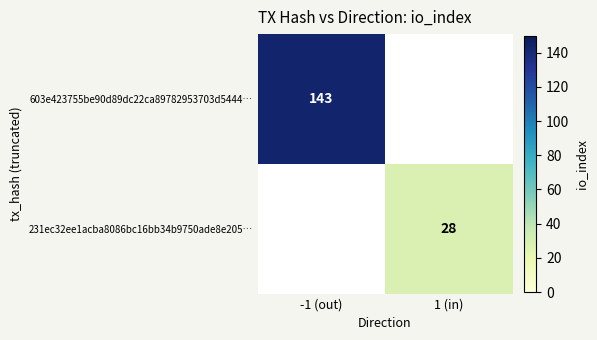

The value of 231ec32ee1acba8086bc16bb34b9750ade8e205… at 1 (in) is 28. True or false?

True